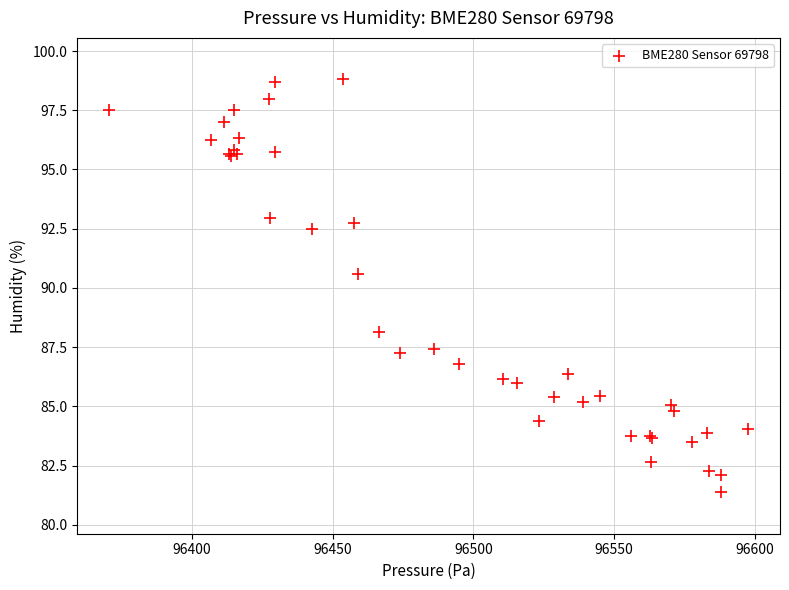

What Y value in the scatter plot is closest to 90?

90.6